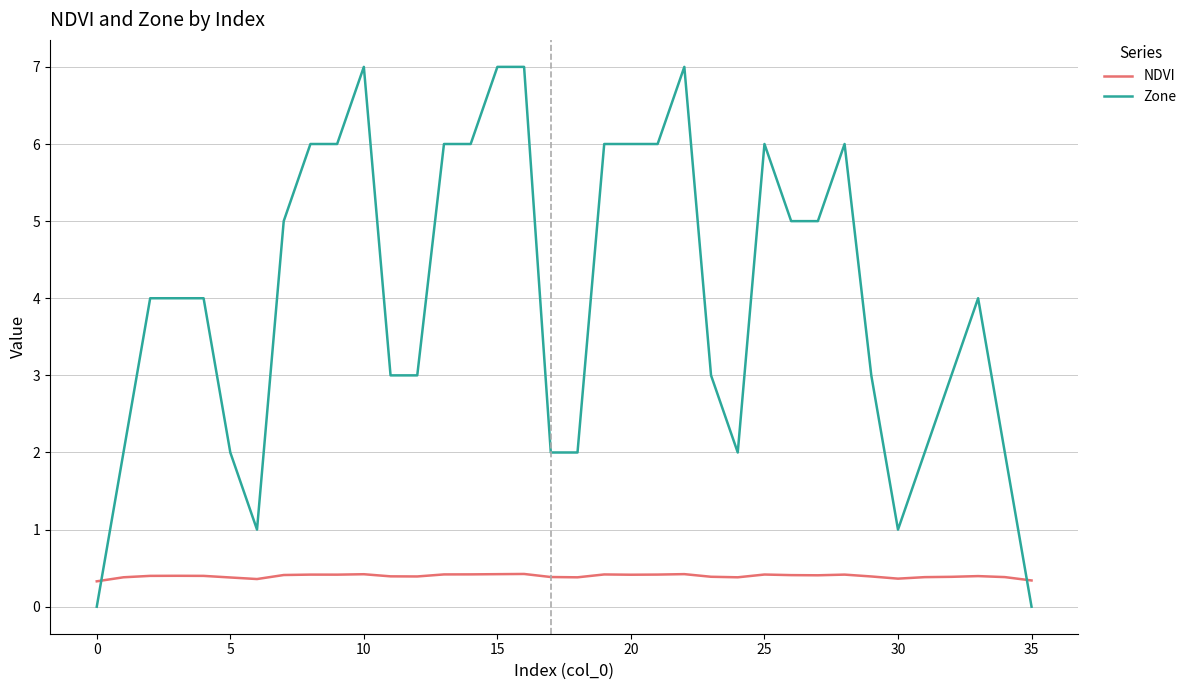

List the series in order of their overall mean, highest first.

Zone, NDVI